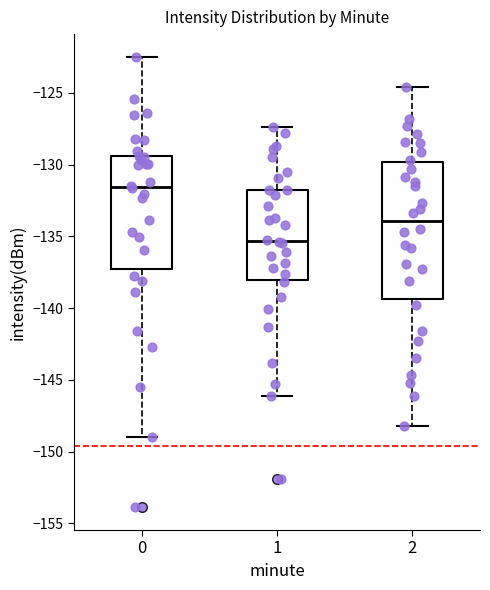

Comparing the boxes themselves (not the whiskers), which one is the tallest?

2